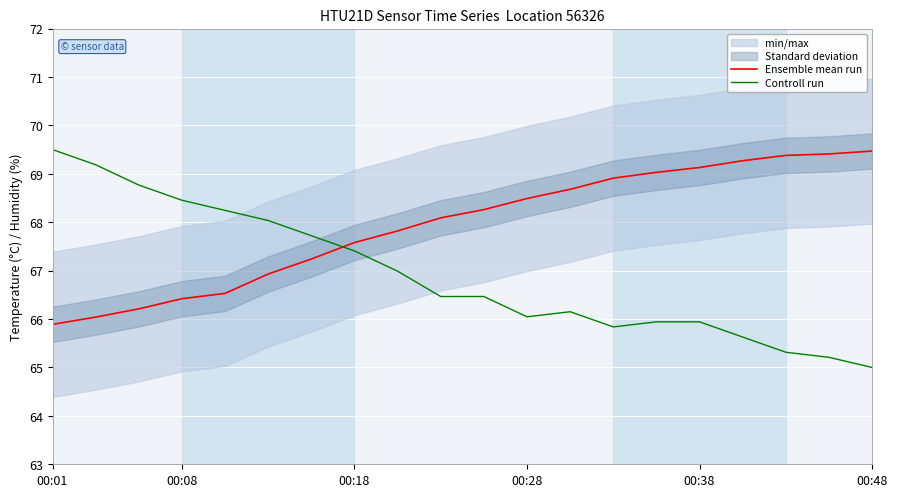

How many lines are shown in the chart?

2